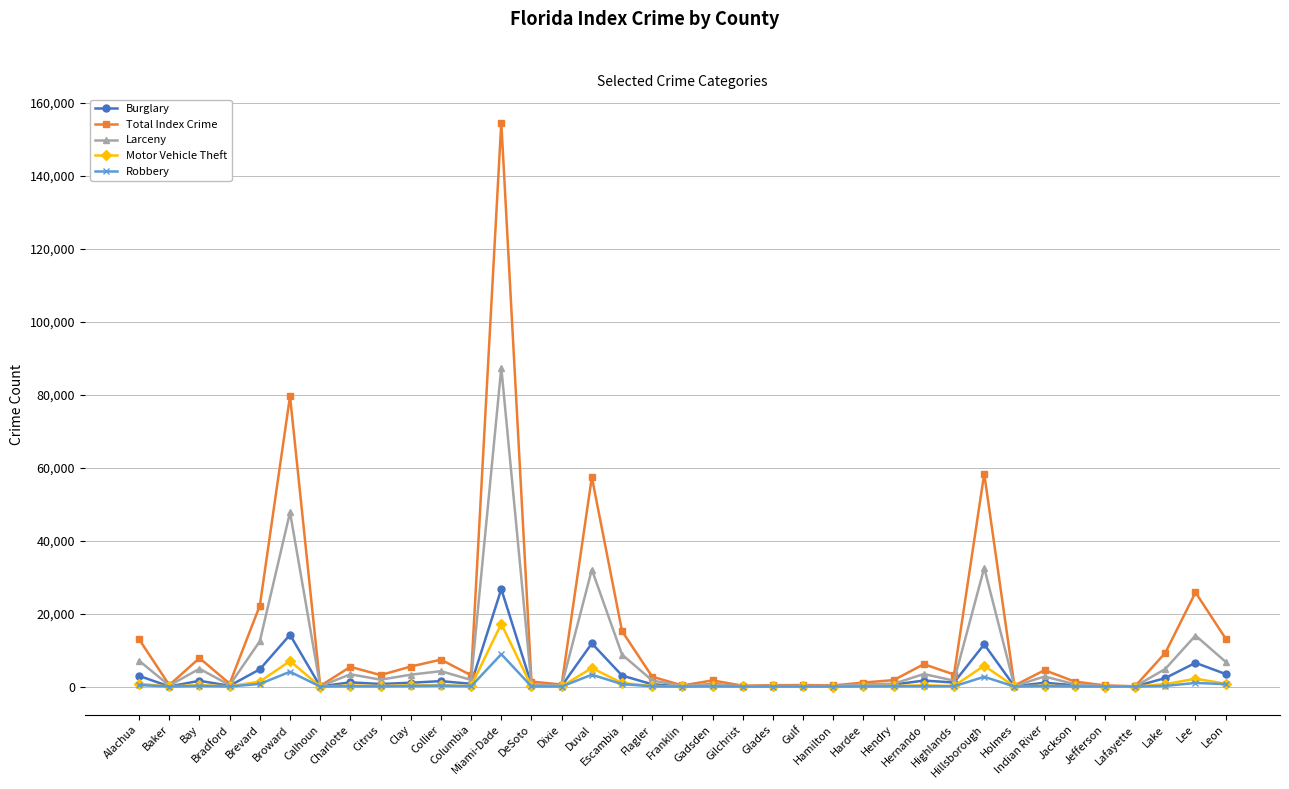

Which series has the largest range (max minus min)?

Total Index Crime